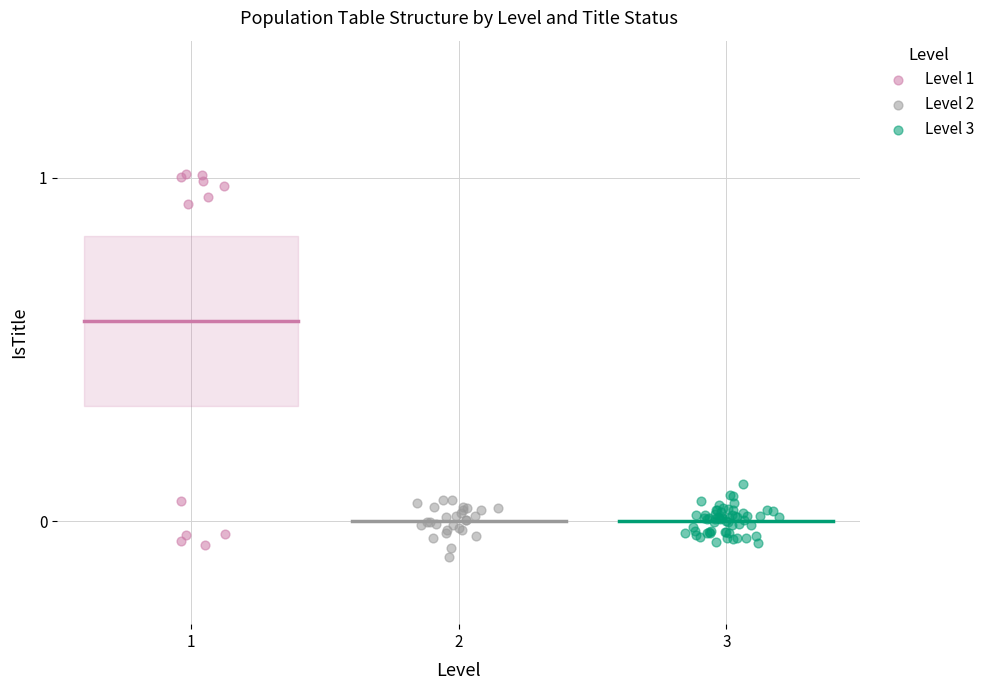

Which series reaches the maximum Y coordinate?

Level 1